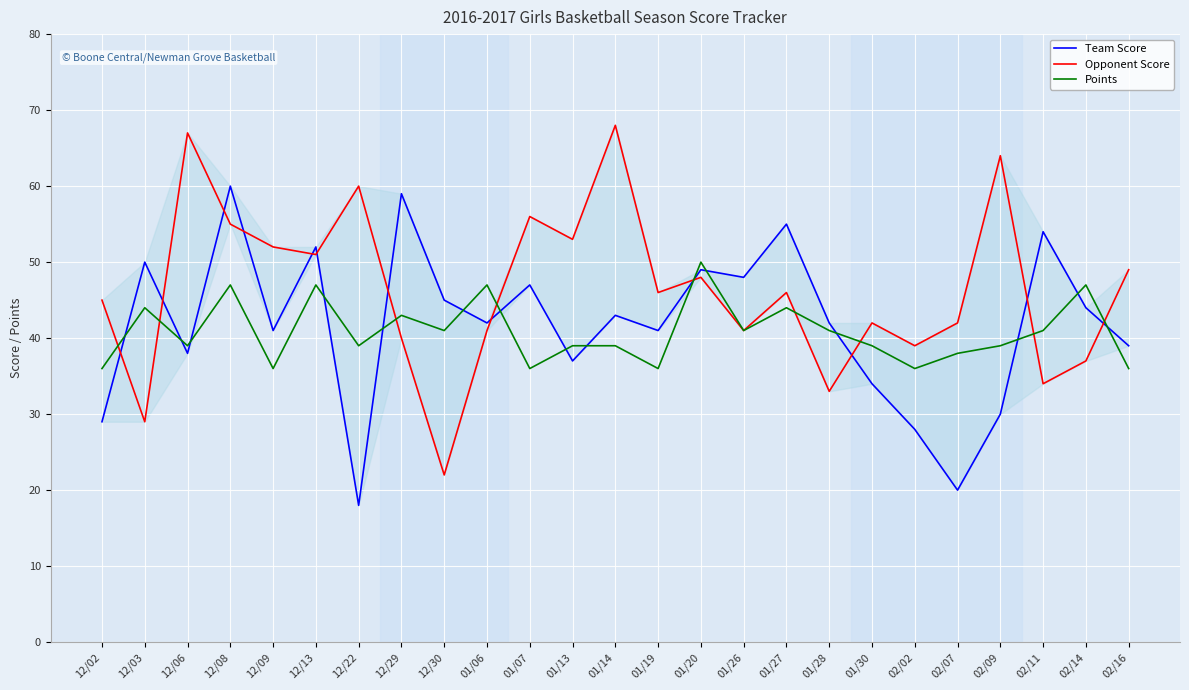

True or false: Opponent Score and Points intersect in this chart.

True